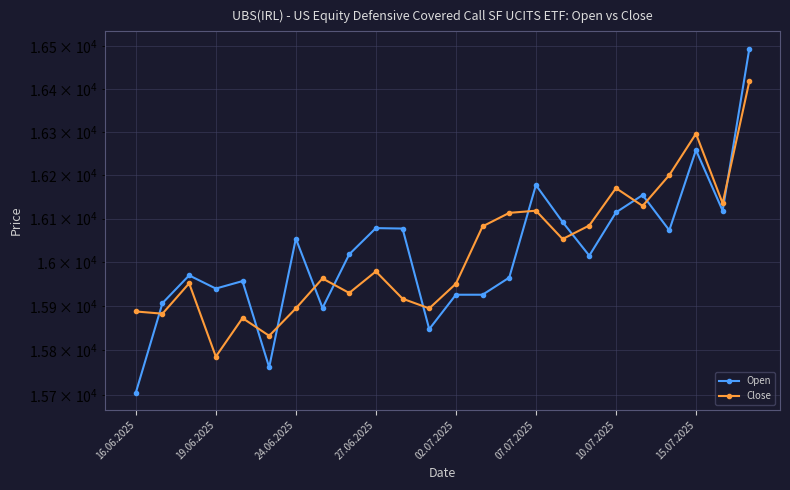

What is the value of the Open point at the 7th from the left?

16054